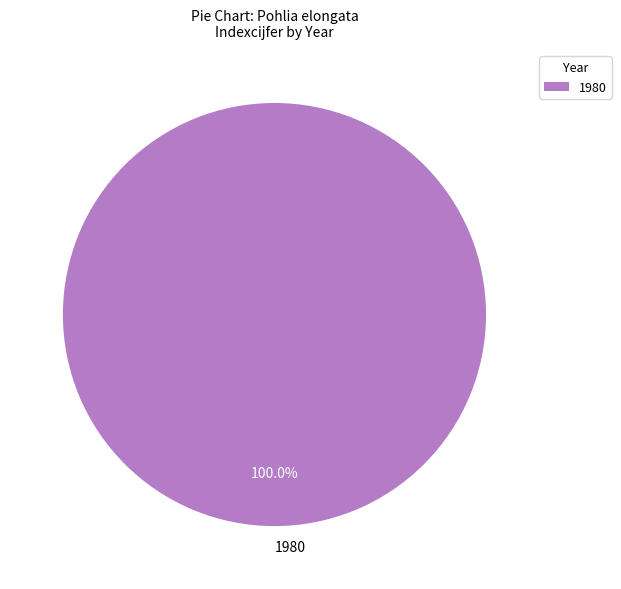

Rank the categories by value from highest to lowest.

1980